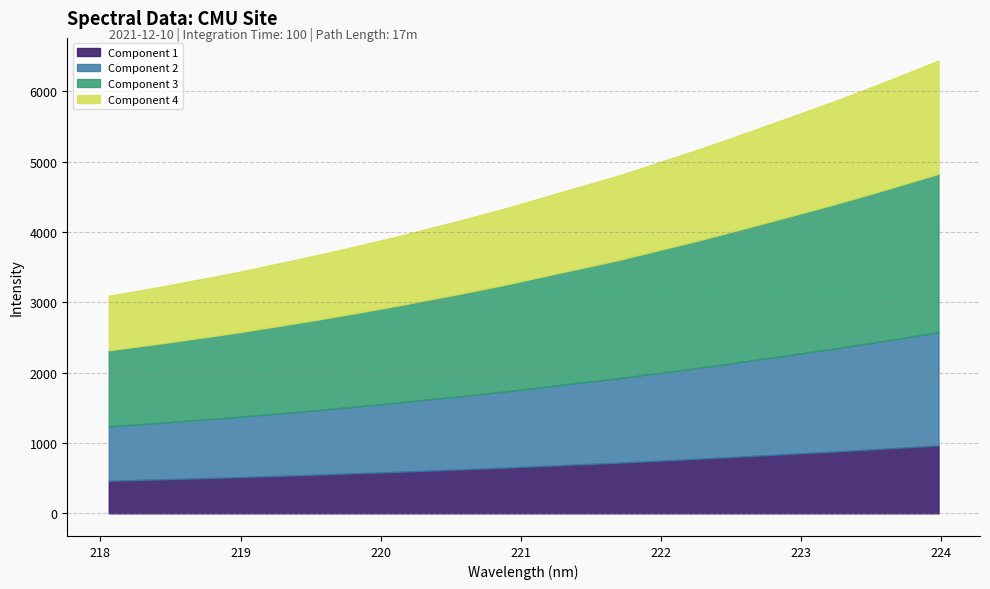

True or false: the data shows 1664.1 at 218.2508.

False